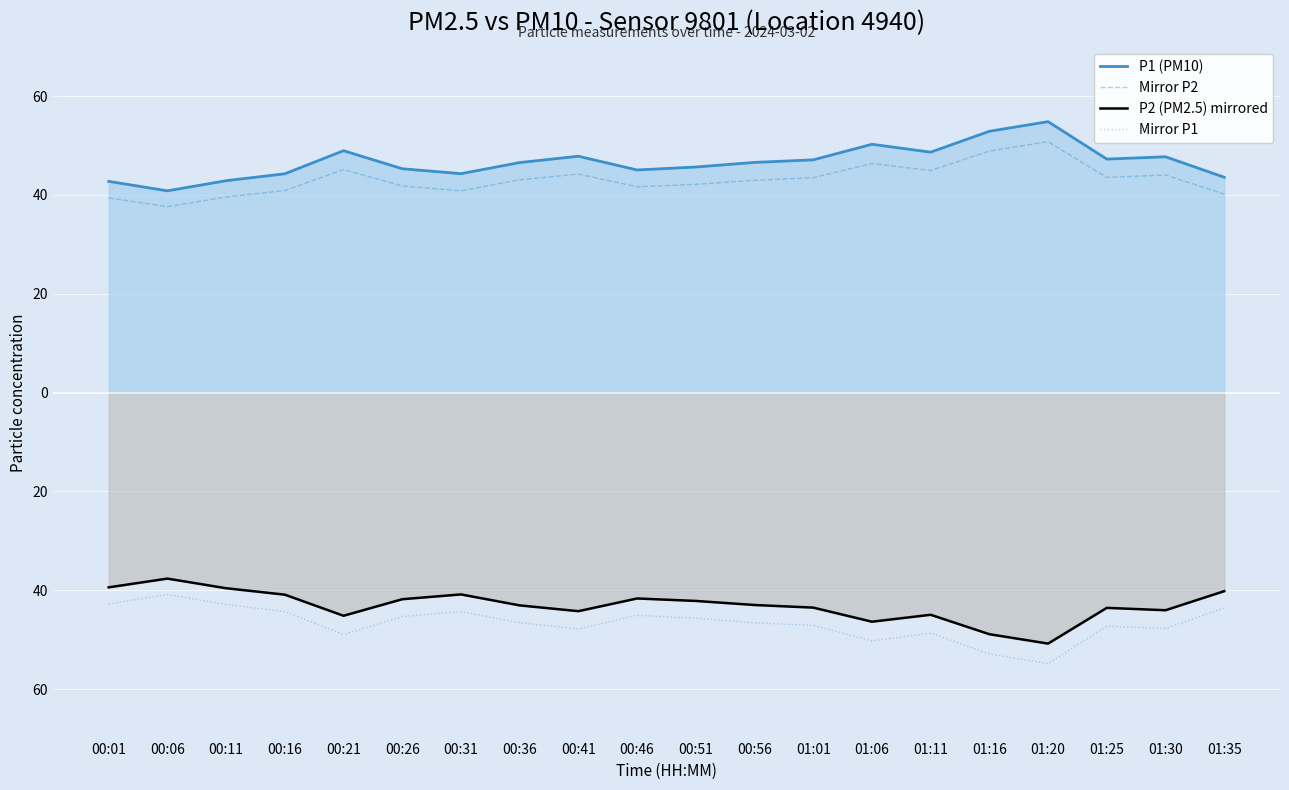

Is it true that P2 (PM2.5) mirrored equals -44.2 at 00:41?

True